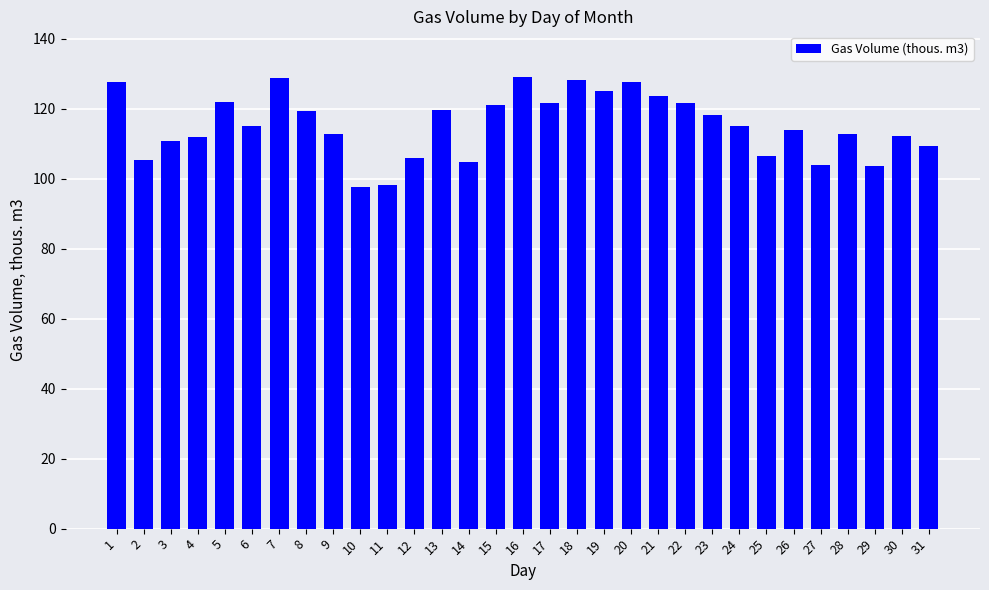

What is the difference between the second highest and minimum values?

31.2